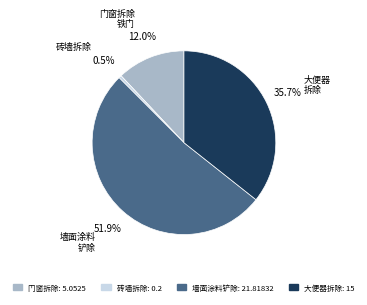

Is there any slice that represents more than half of the pie?

Yes